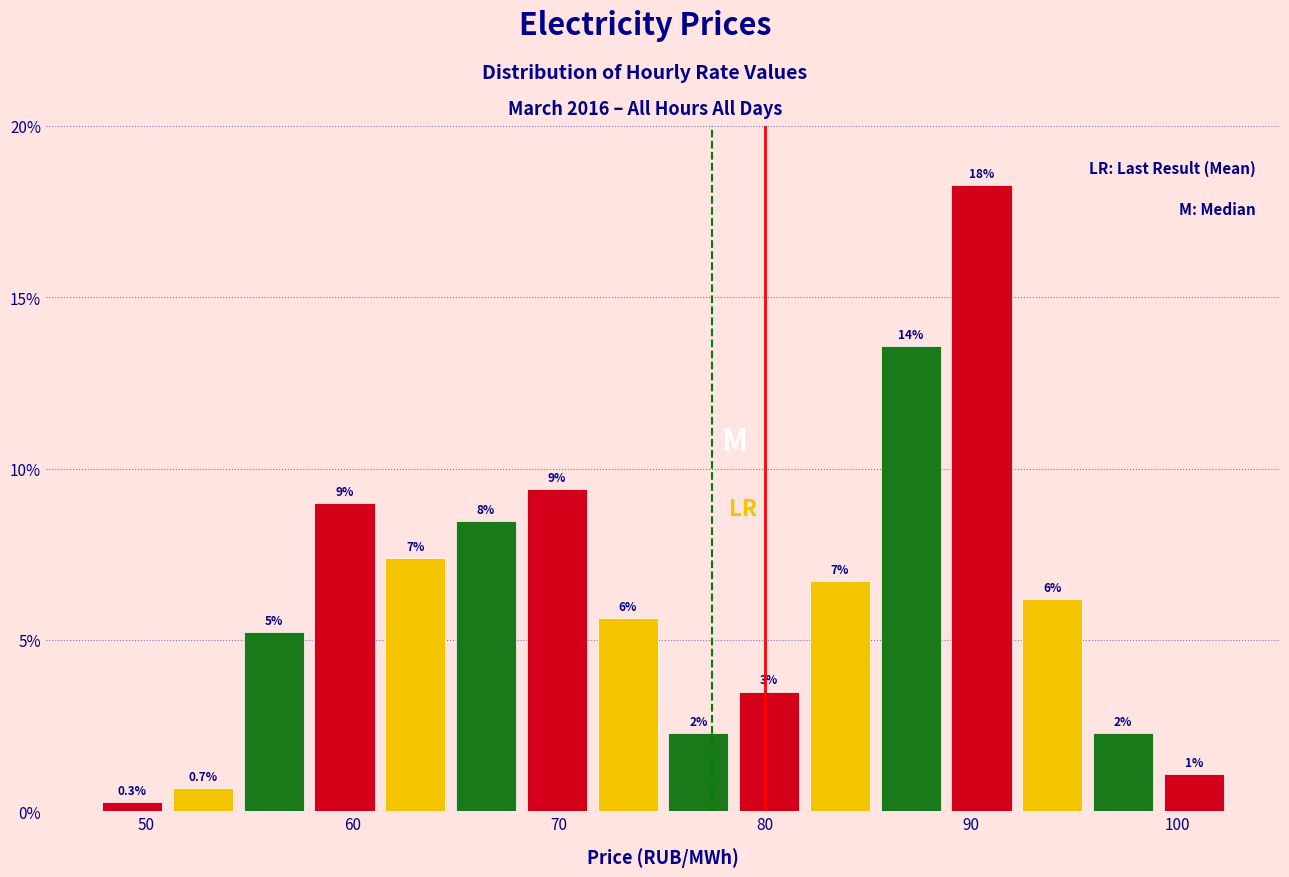

Around what value on the x-axis is the tallest bar? Give the approximate position of its centre, as read against the axis.

91